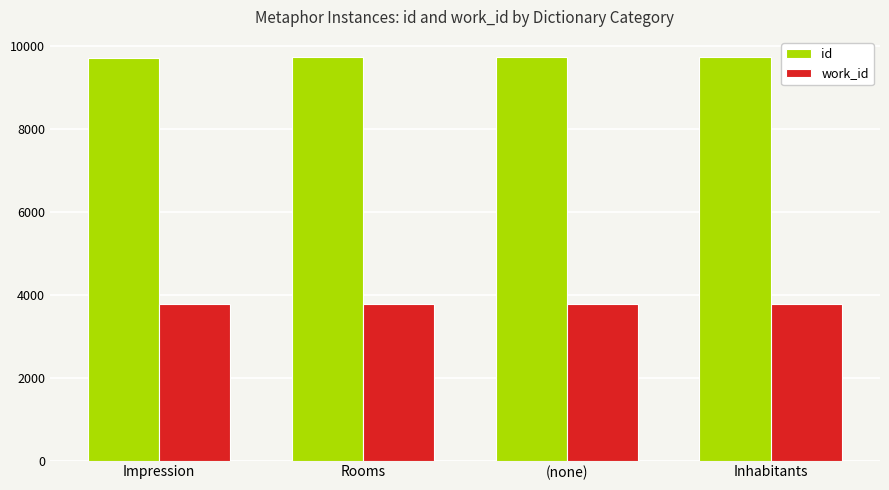

How many data points in id are less than 9729?

2